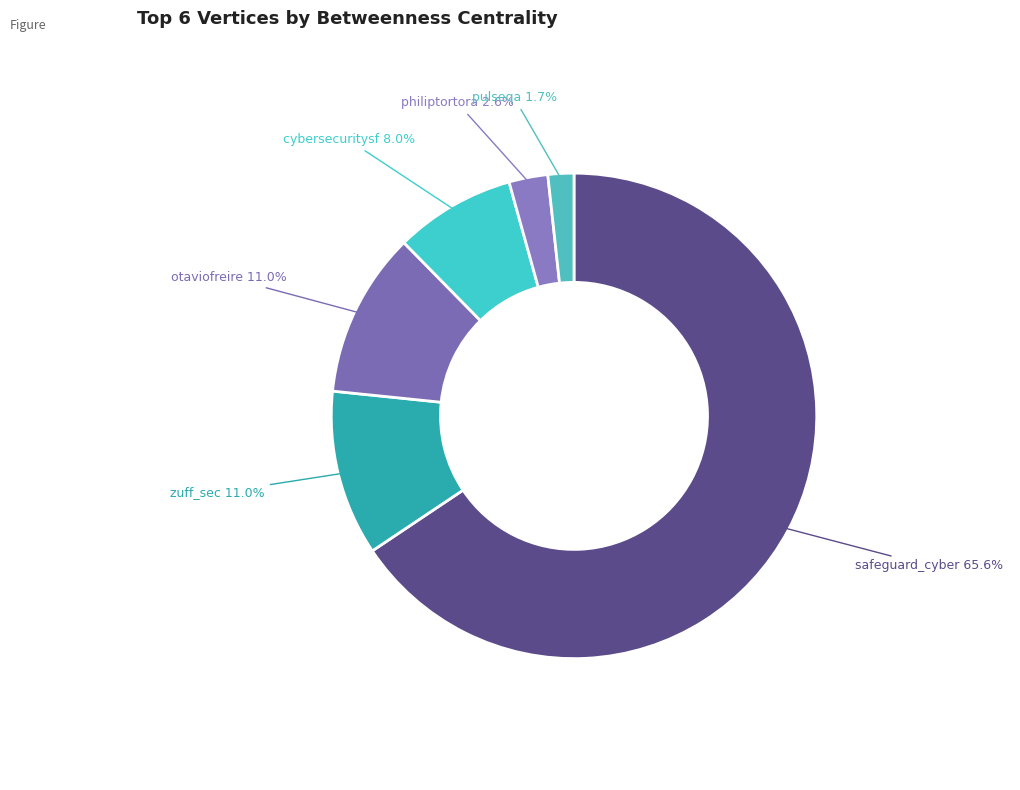

Which category accounts for the majority?

safeguard_cyber